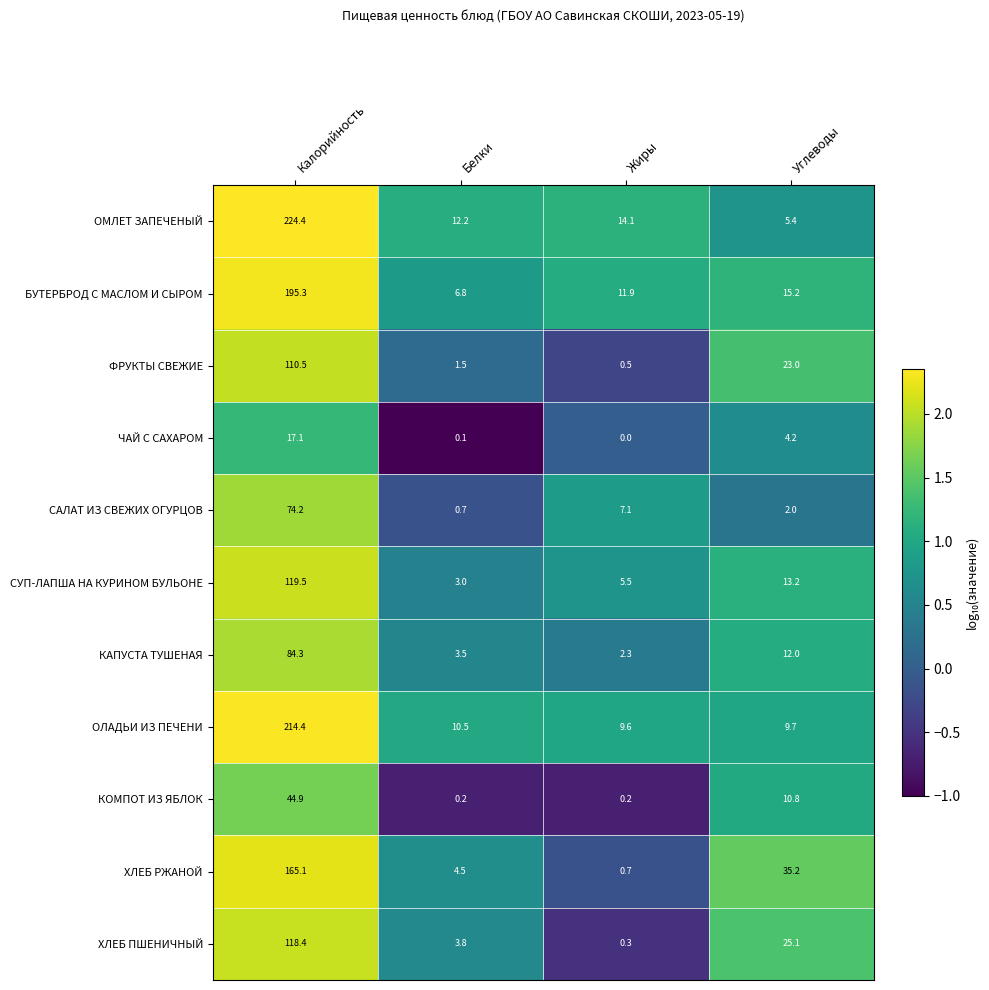

Which category has the highest value in the ОМЛЕТ ЗАПЕЧЕНЫЙ series?

Калорийность